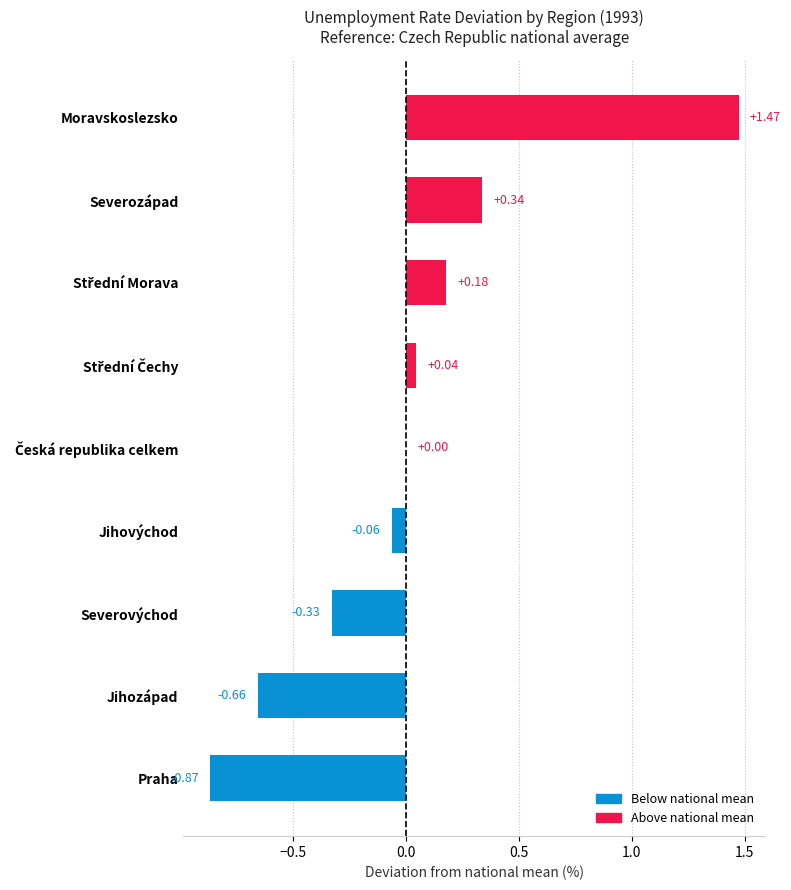

Count the number of data series in this chart.

1